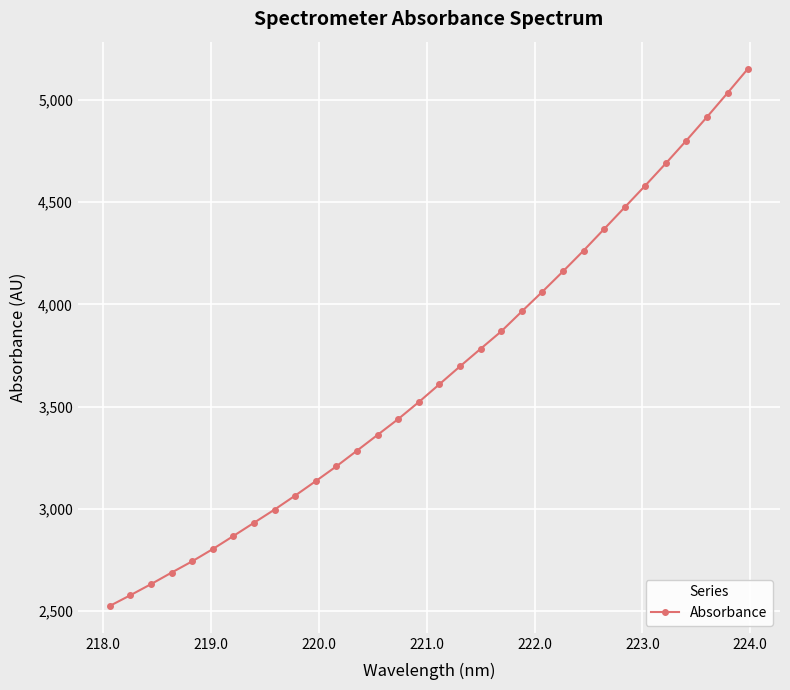

What is the sum of all values?

117222.6